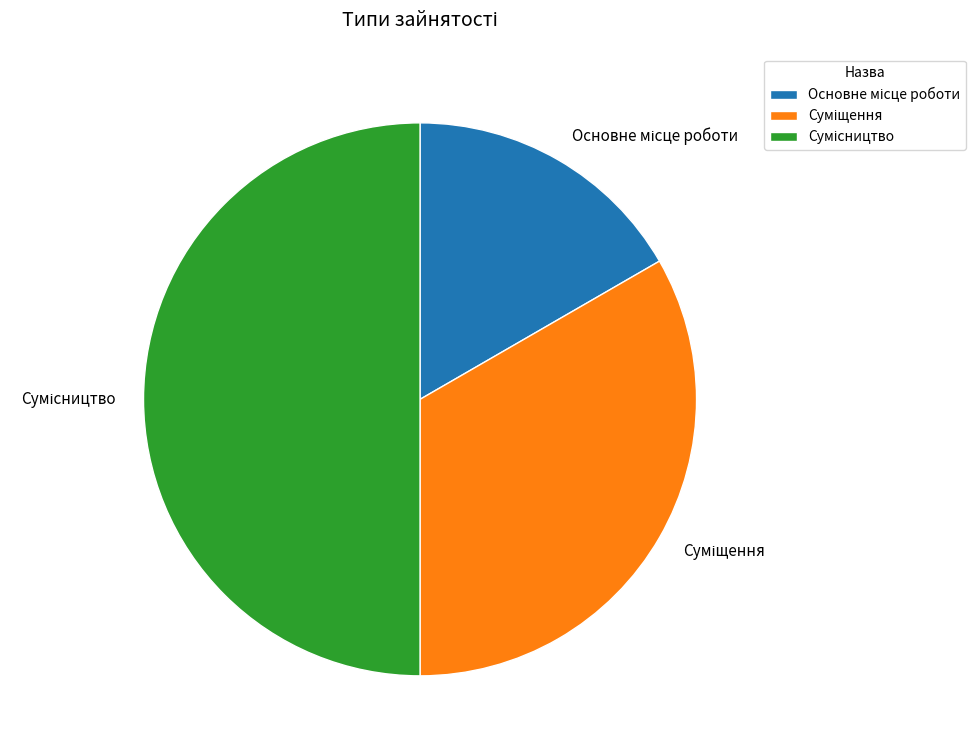

To the nearest percent, what is the difference between the Суміщення and Сумісництво slice percentages?

17%